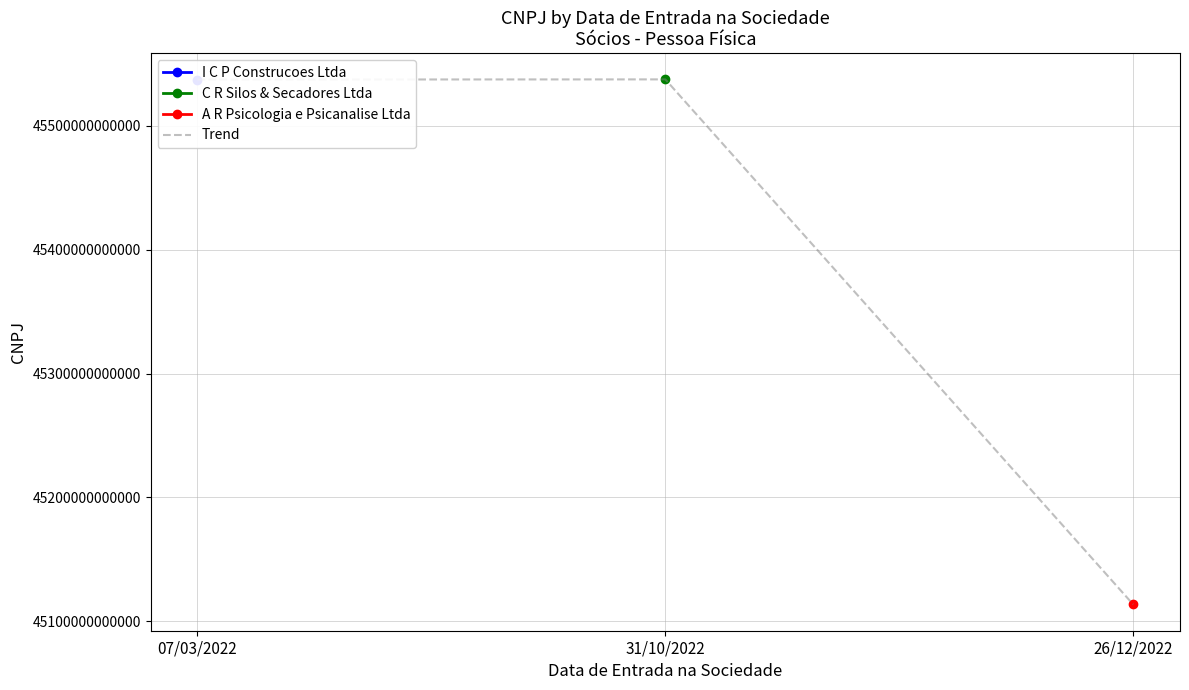

The value at 31/10/2022 is 45537510000130. True or false?

True